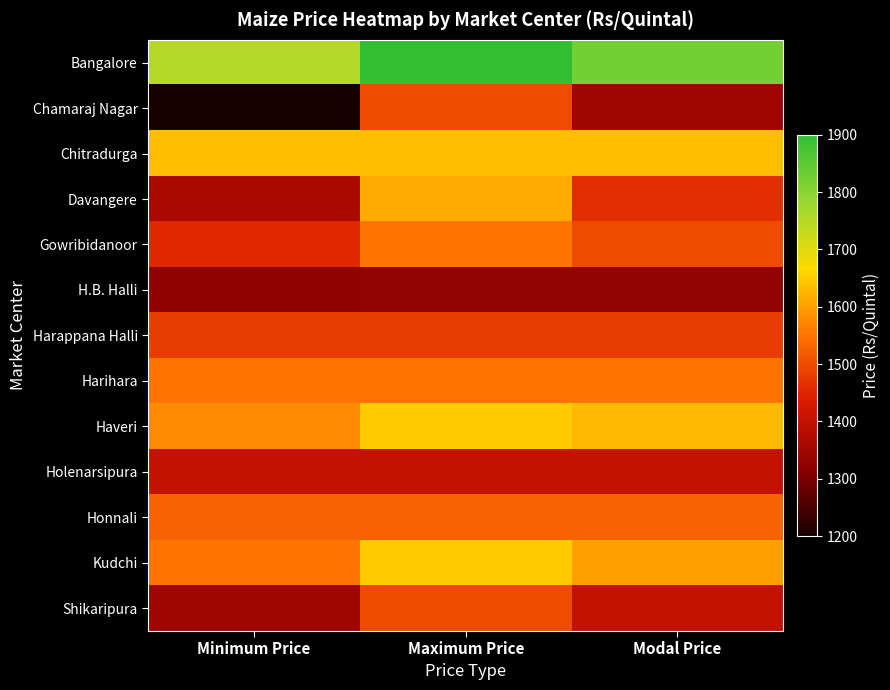

List the series in order of their peak value, lowest first.

H.B. Halli, Holenarsipura, Harappana Halli, Chamaraj Nagar, Shikaripura, Honnali, Gowribidanoor, Harihara, Davangere, Chitradurga, Haveri, Kudchi, Bangalore